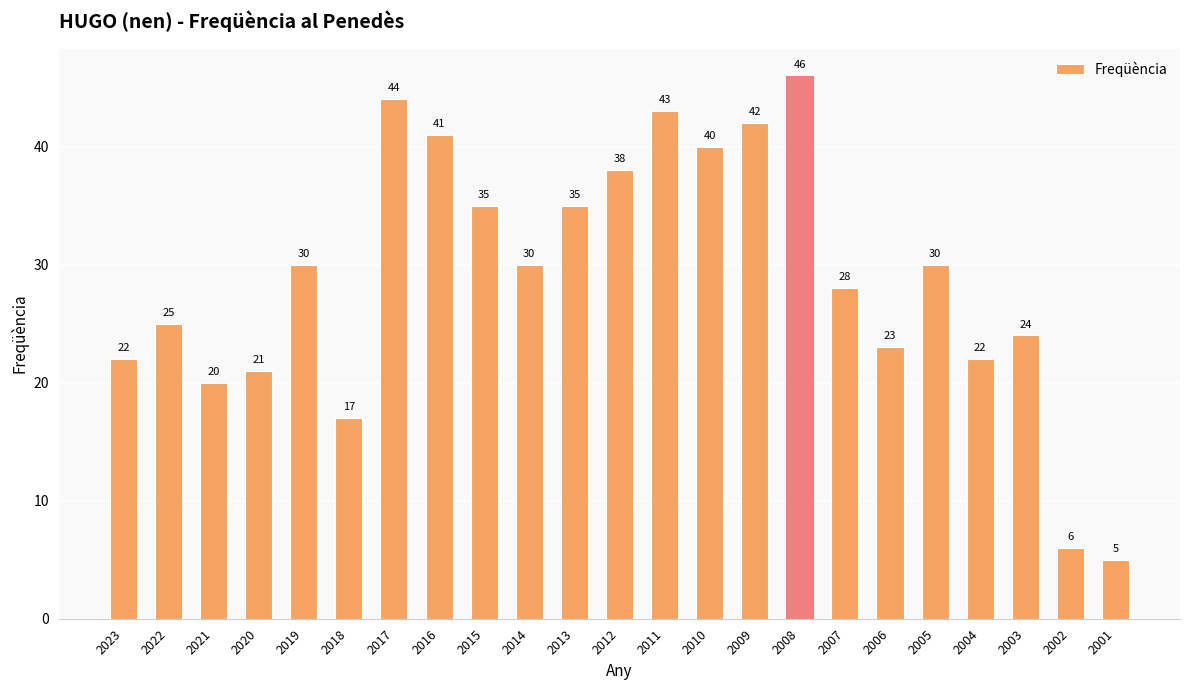

What is the sum of all values?

667